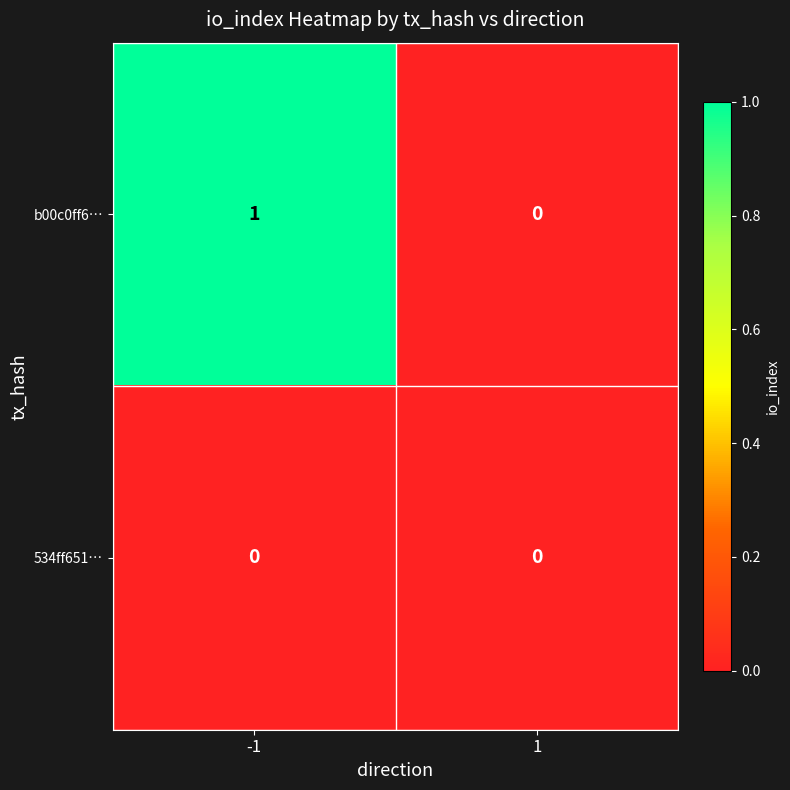

Between -1 and 1, which series saw the biggest shift?

b00c0ff6…